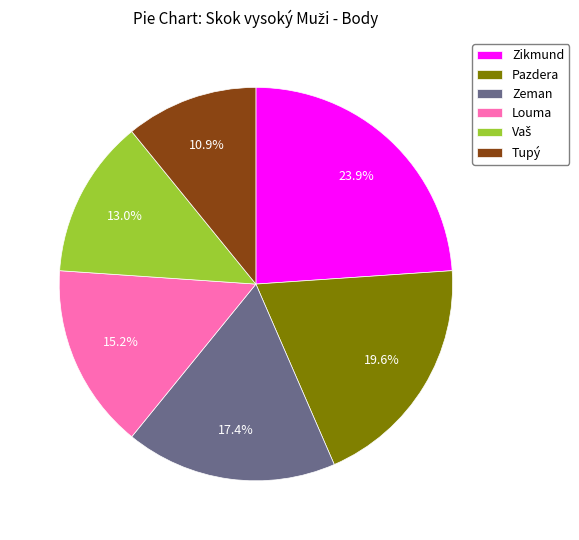

Between Zeman and Louma, which is larger?

Zeman